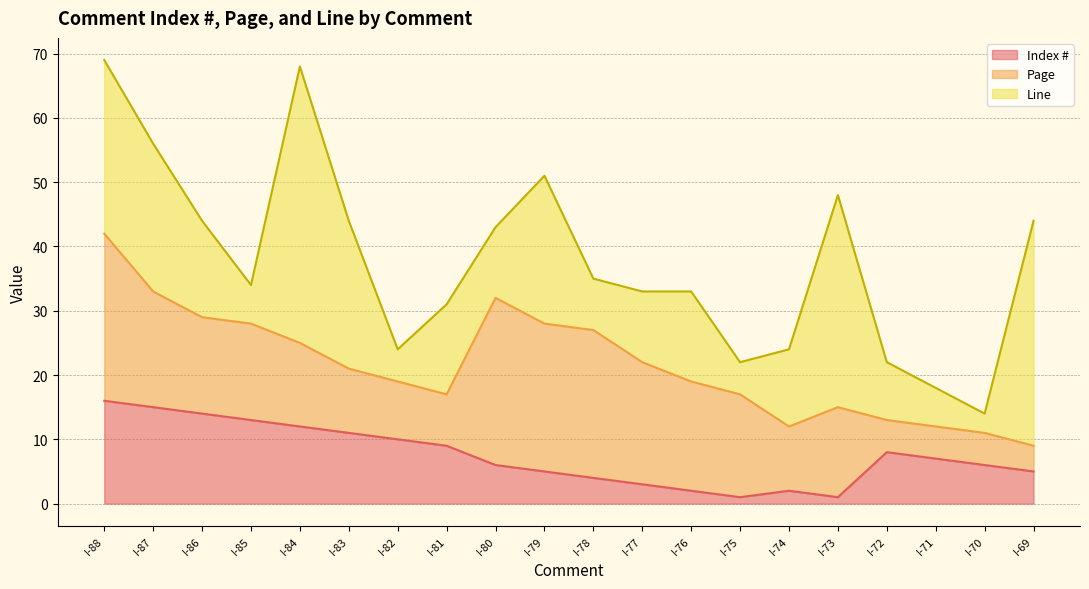

Reading left to right, what are all the values shown in this chart?

Index #: 16	15	14	13	12	11	10	9	6	5	4	3	2	1	2	1	8	7	6	5
Page: 26	18	15	15	13	10	9	8	26	23	23	19	17	16	10	14	5	5	5	4
Line: 27	23	15	6	43	23	5	14	11	23	8	11	14	5	12	33	9	6	3	35